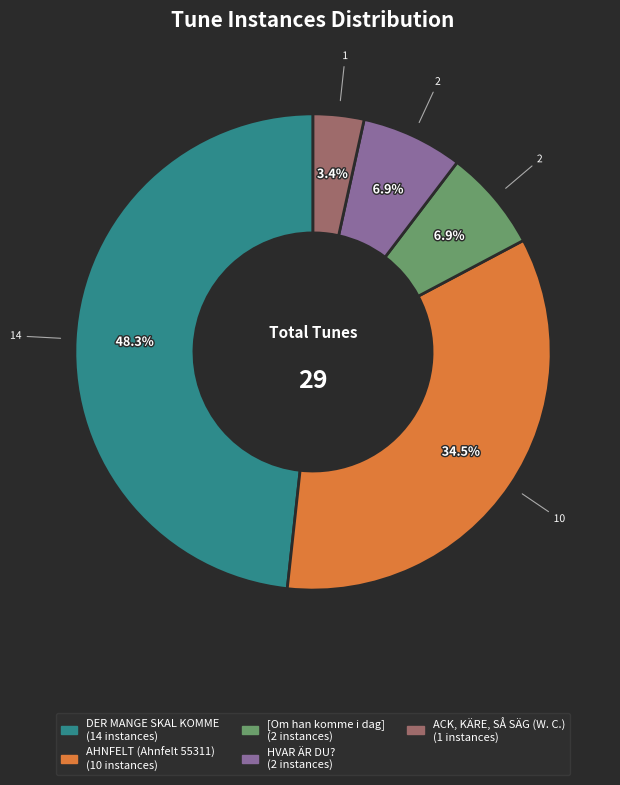

Is the sum of AHNFELT (Ahnfelt 55311) and [Om han komme i dag] greater than half?

No